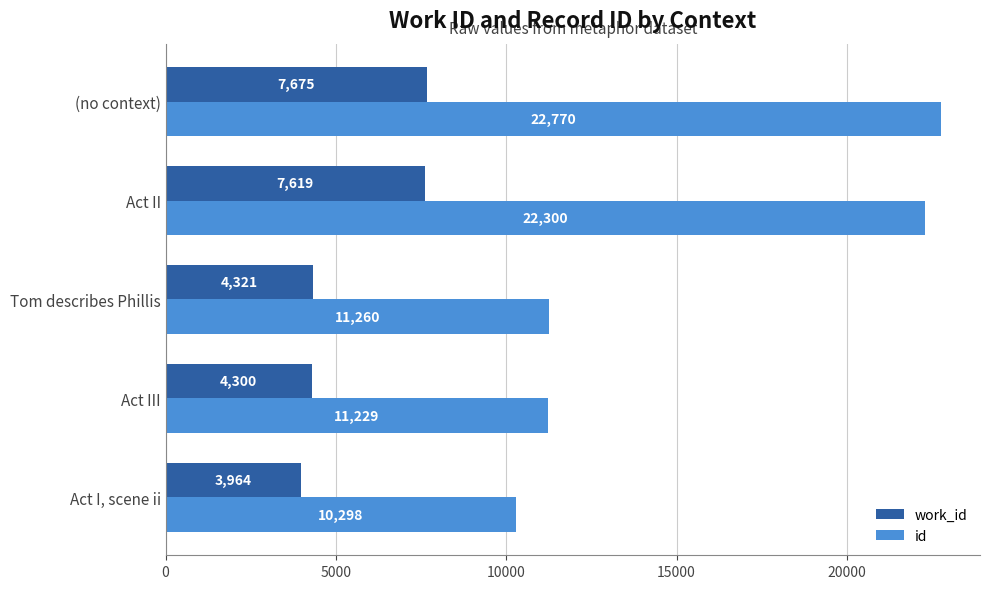

What is the difference between the maximum and minimum values in the id series?

12472